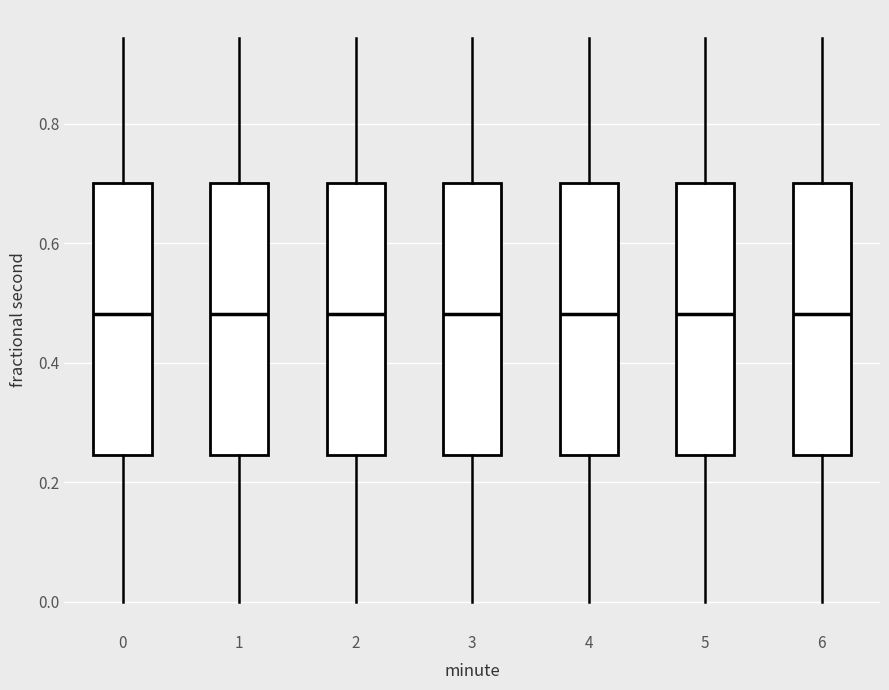

Reading left to right, transcribe this box plot: for each box, give where its median line is, the range the box spans, and where its two whiskers end, as read against the y-axis. The values are not printed on the chart, so give them approximately, as read against the axis.

0: median 0.48, box 0.24 to 0.70, whiskers 0.00 to 0.94
1: median 0.48, box 0.24 to 0.70, whiskers 0.00 to 0.94
2: median 0.48, box 0.24 to 0.70, whiskers 0.00 to 0.94
3: median 0.48, box 0.24 to 0.70, whiskers 0.00 to 0.94
4: median 0.48, box 0.24 to 0.70, whiskers 0.00 to 0.94
5: median 0.48, box 0.24 to 0.70, whiskers 0.00 to 0.94
6: median 0.48, box 0.24 to 0.70, whiskers 0.00 to 0.94